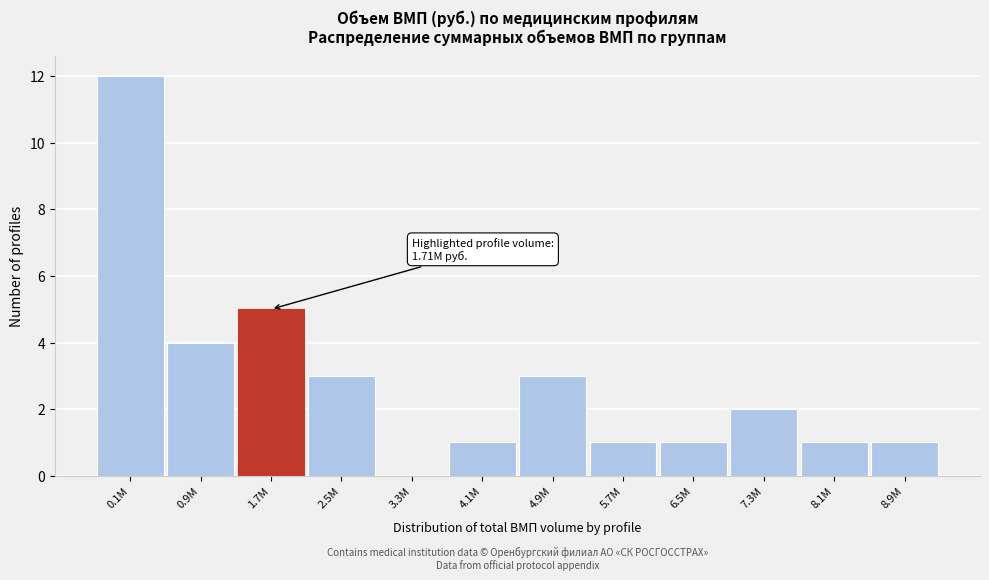

Reading left to right, extract all data points from this chart.

0.1M=12	0.9M=4	1.7M=5	2.5M=3	3.3M=0	4.1M=1	4.9M=3	5.7M=1	6.5M=1	7.3M=2	8.1M=1	8.9M=1